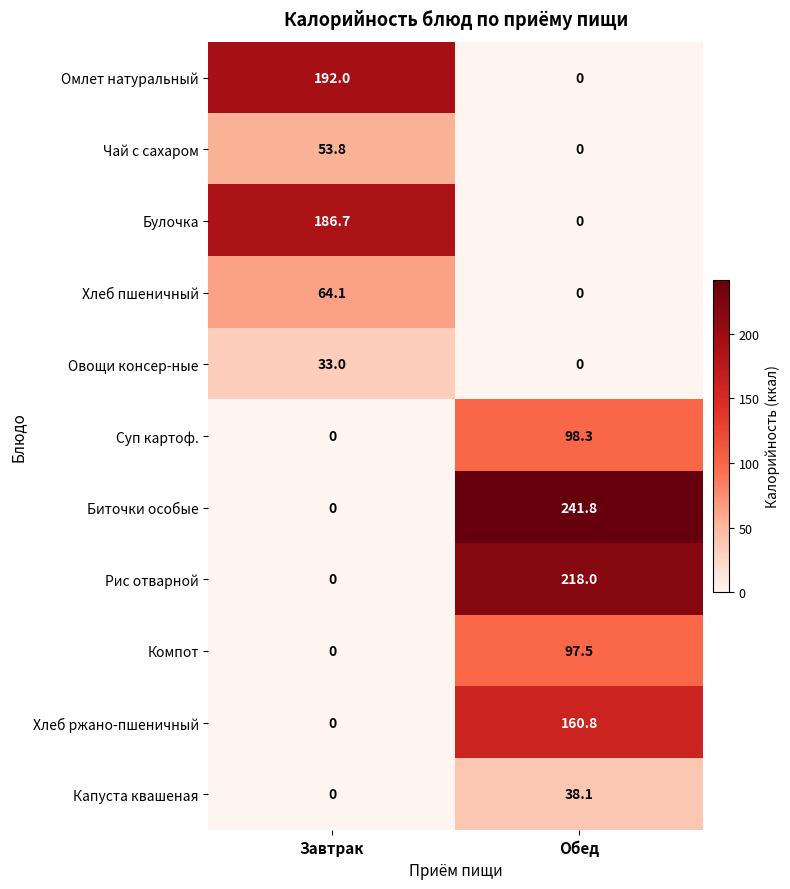

Which series has the largest total across all categories?

Биточки особые